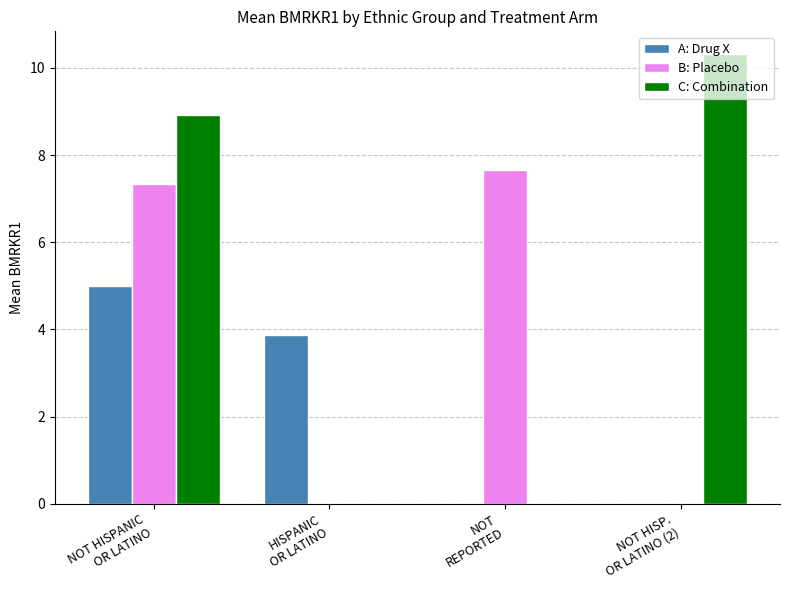

What are all the series names shown in the legend?

A: Drug X, B: Placebo, C: Combination